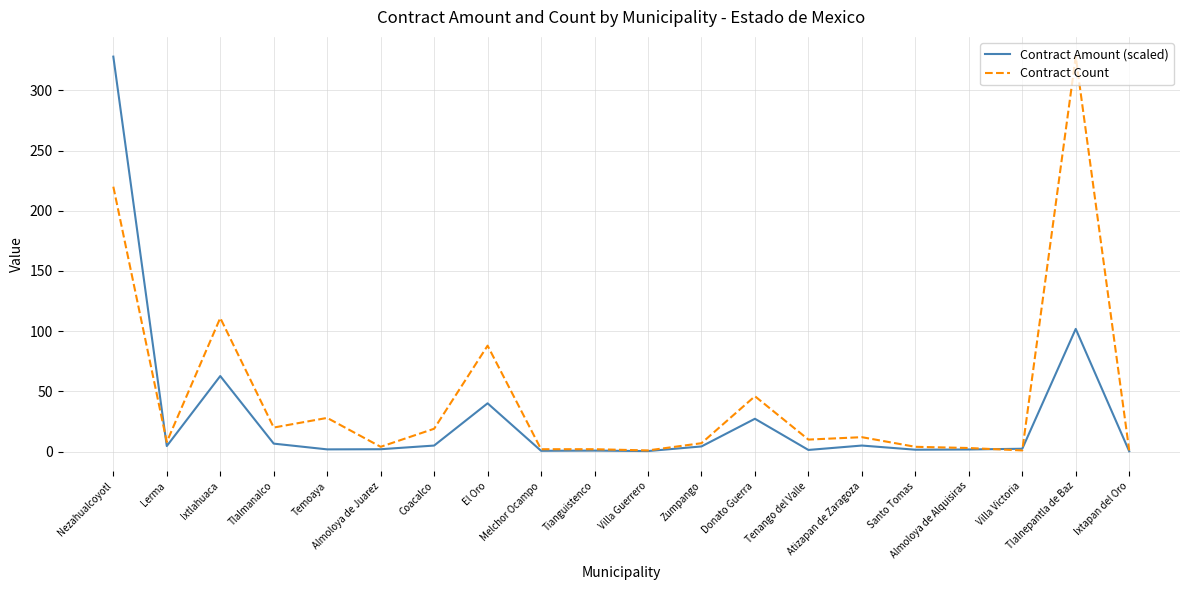

At which category does Contract Amount (scaled) reach its first local peak?

Ixtlahuaca